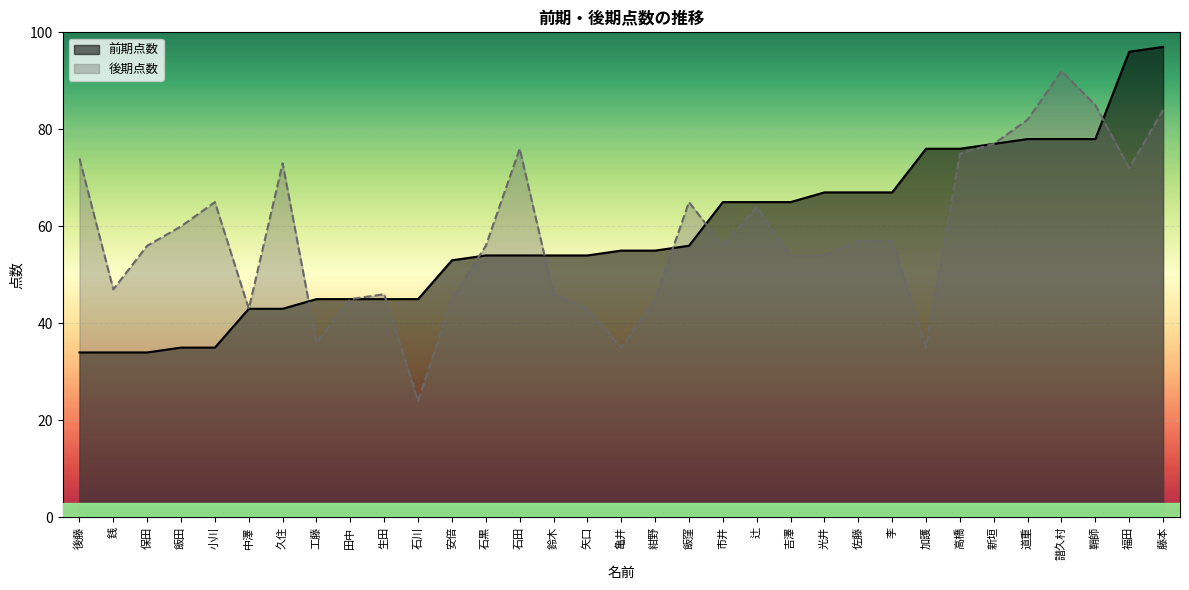

How many intersections are there between 後期点数_line and 前期点数_line?

7